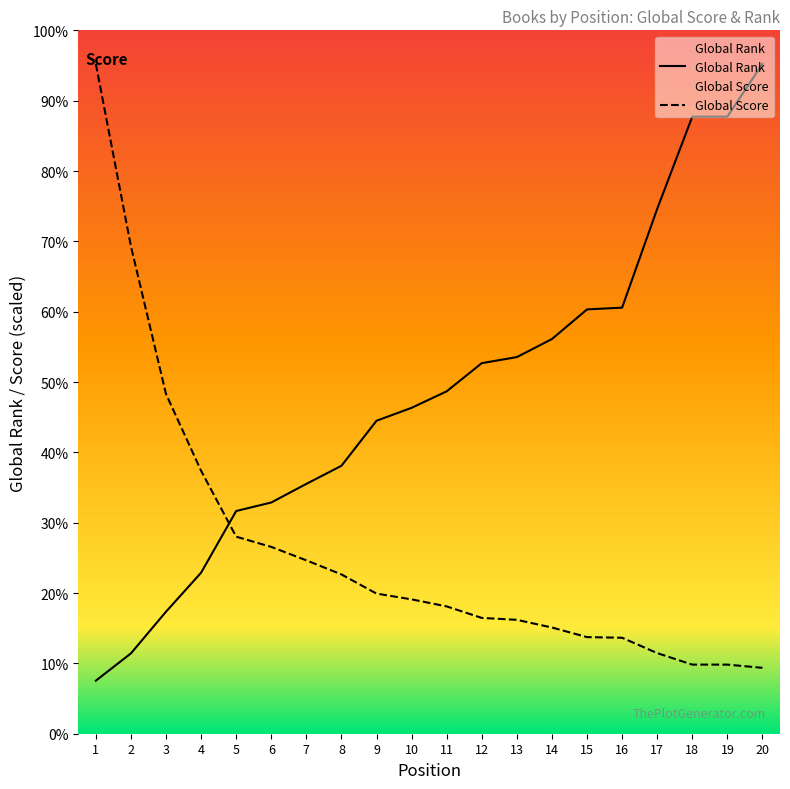

True or false: Global Rank has more than 2 points higher than both neighbors.

False